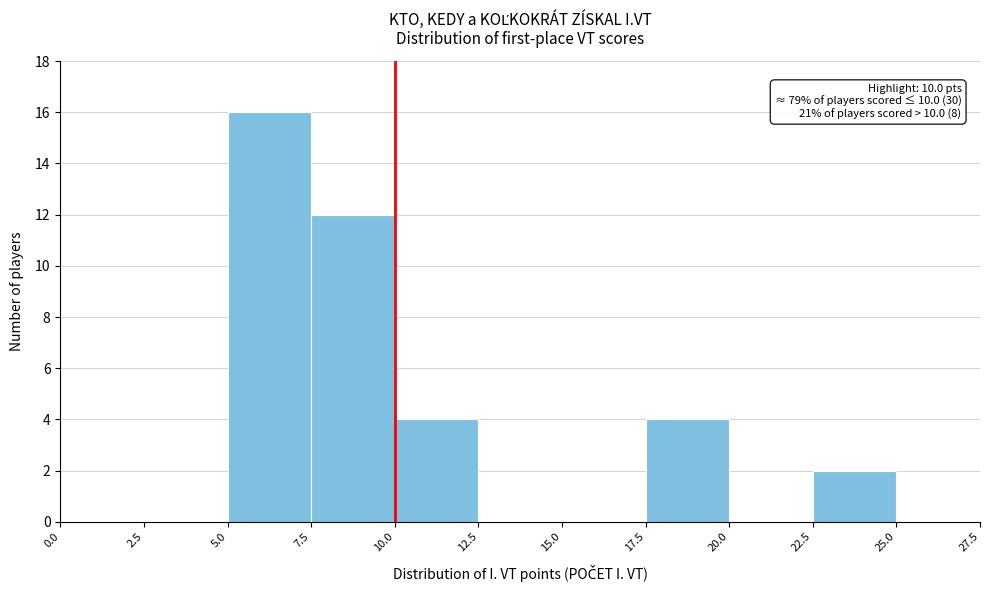

Over which range of the x-axis is the bar tallest?

5.0 to 7.5